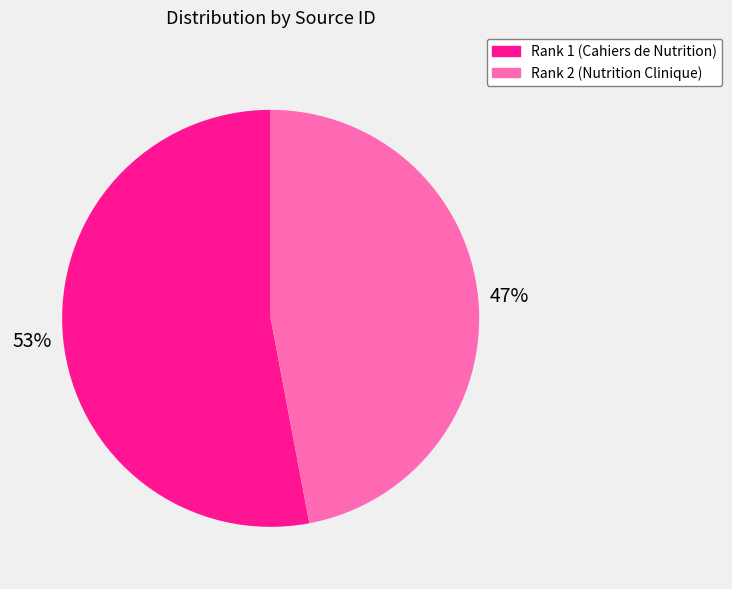

To the nearest percent, what is the difference between the largest and smallest slice percentages?

6%